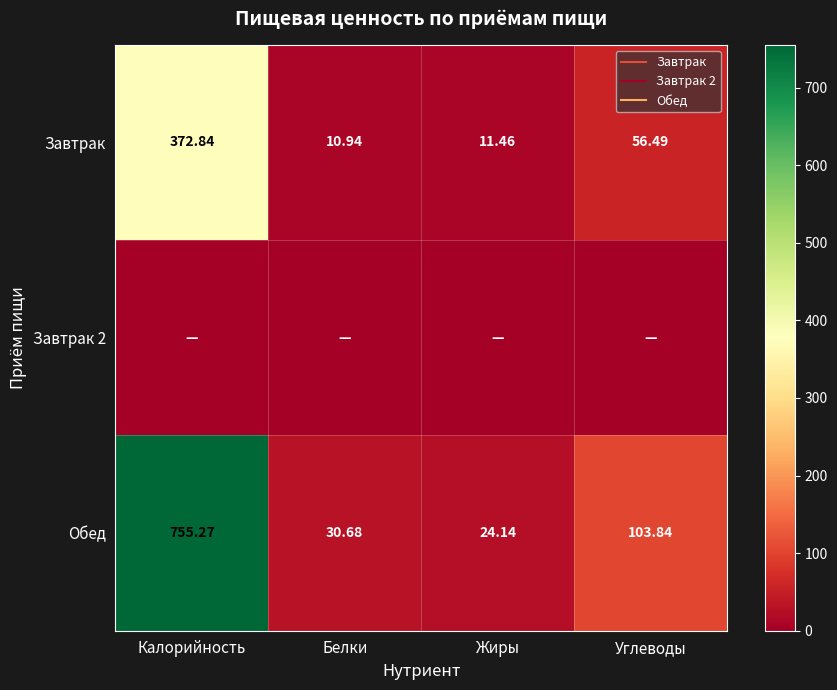

What is the difference between the maximum and minimum values in the Завтрак series?

361.9